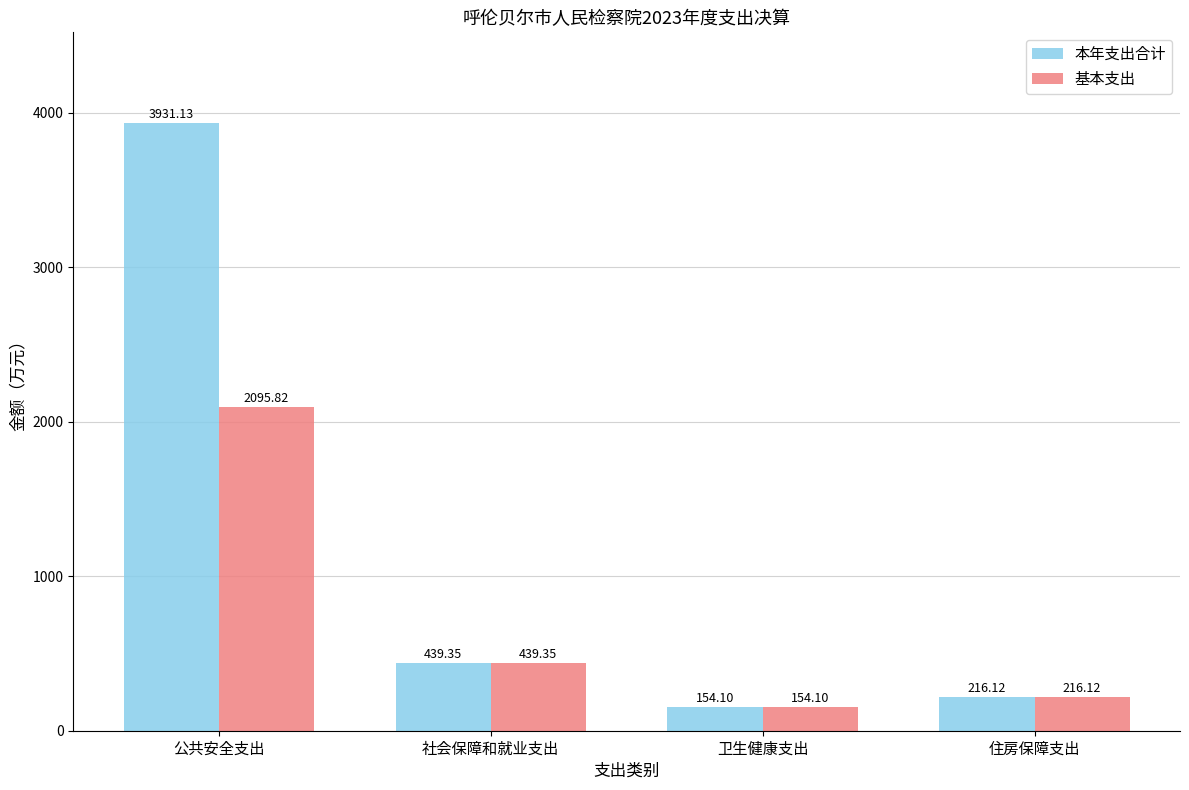

Which series changed the most between 公共安全支出 and 社会保障和就业支出?

本年支出合计